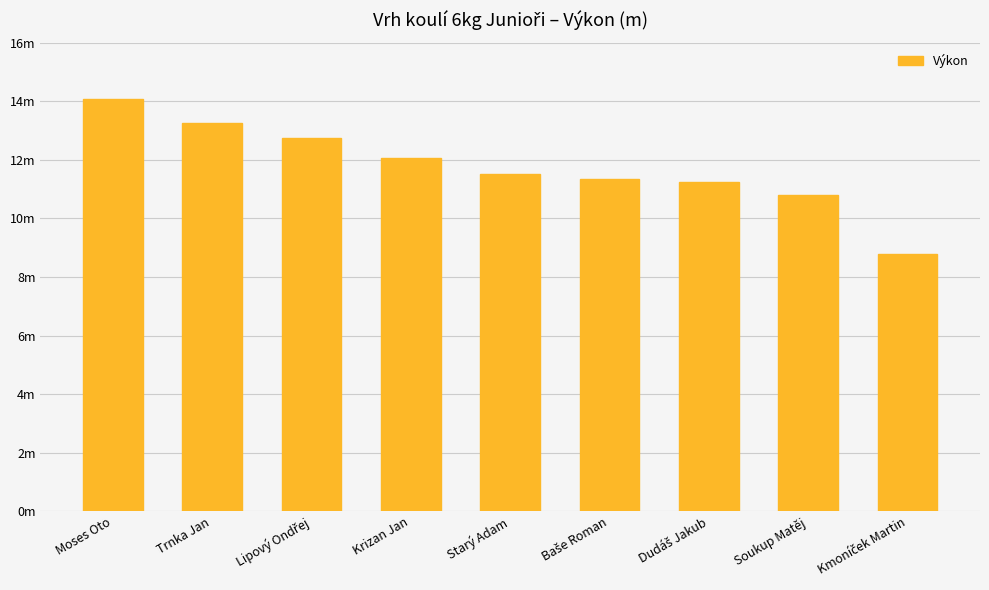

What is the sum of the values at Kmoníček Martin and Starý Adam?

20.3